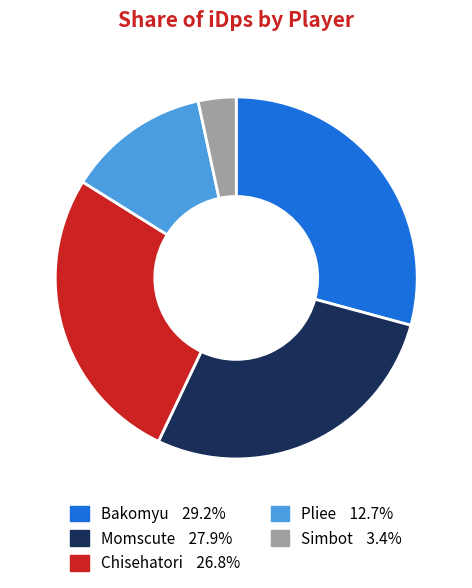

Combined, do Bakomyu and Momscute account for over 50%?

Yes